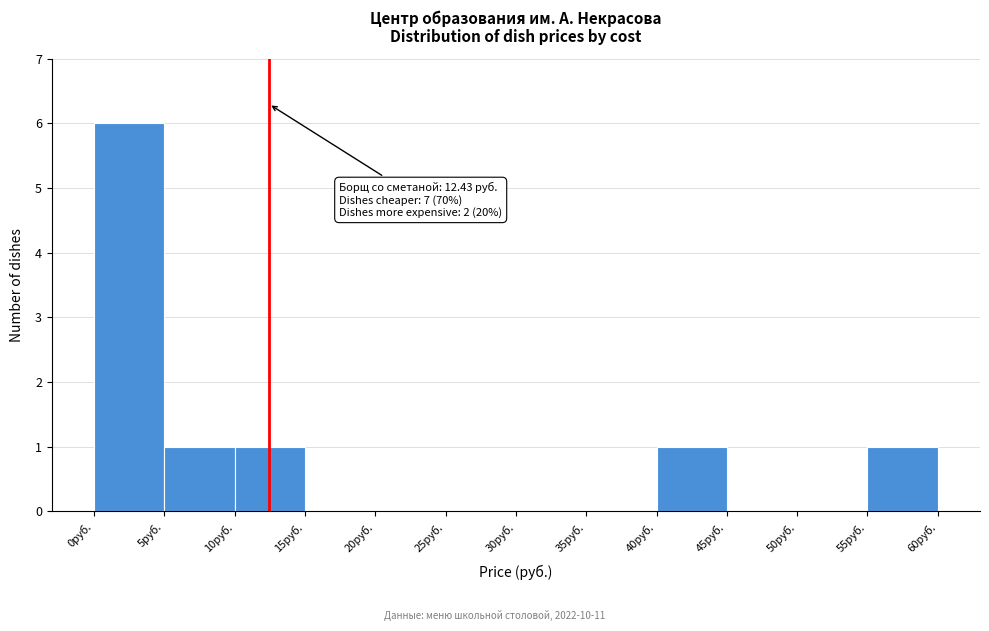

Which range on the x-axis has the tallest bar?

0 to 5